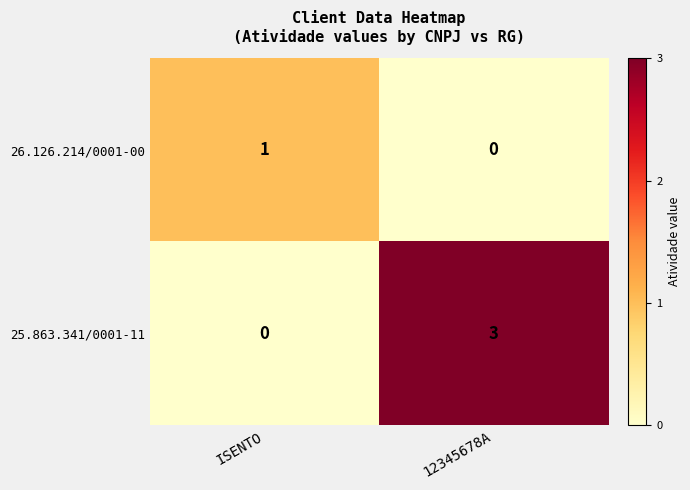

At which label is 25.863.341/0001-11 closest to 1?

ISENTO